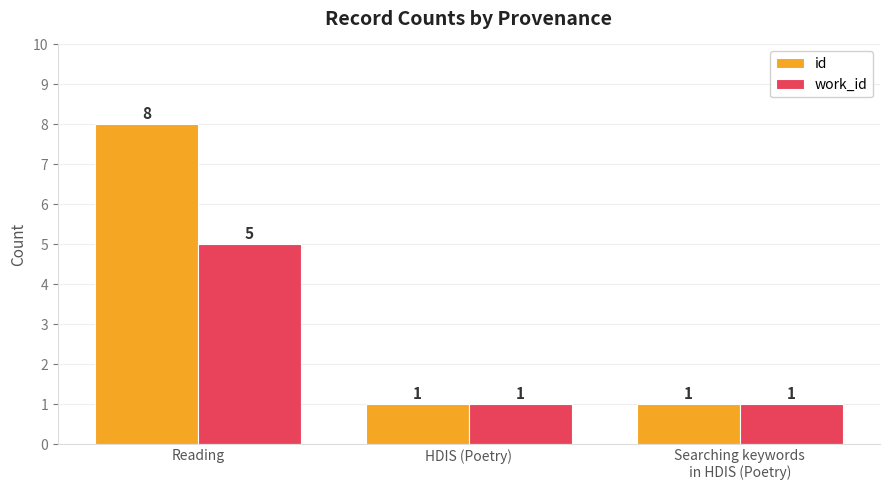

Reading right to left, transcribe all the data shown in this chart.

id: 1	1	8
work_id: 1	1	5